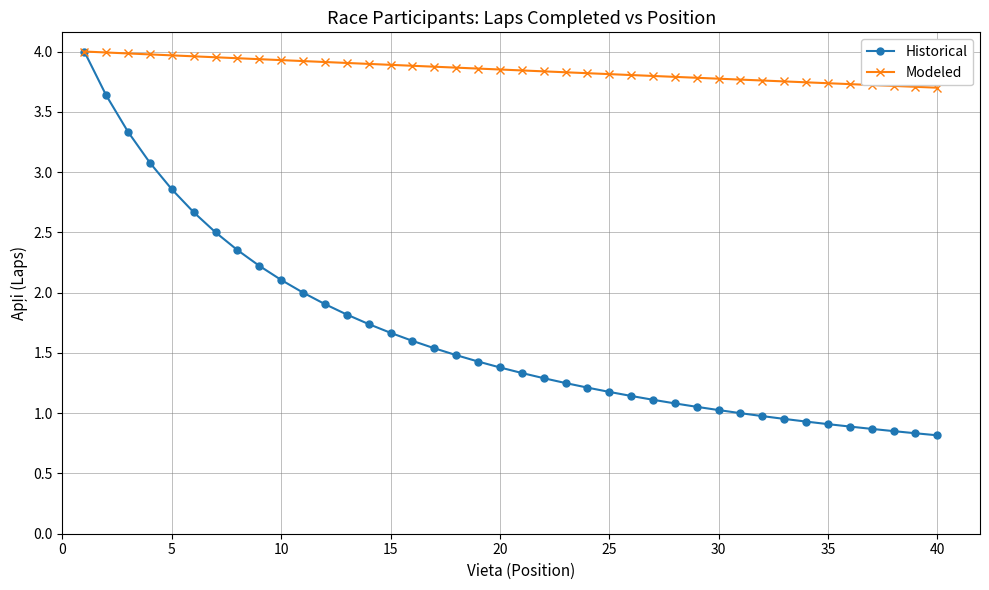

List the series in order of their overall mean, highest first.

Modeled, Historical